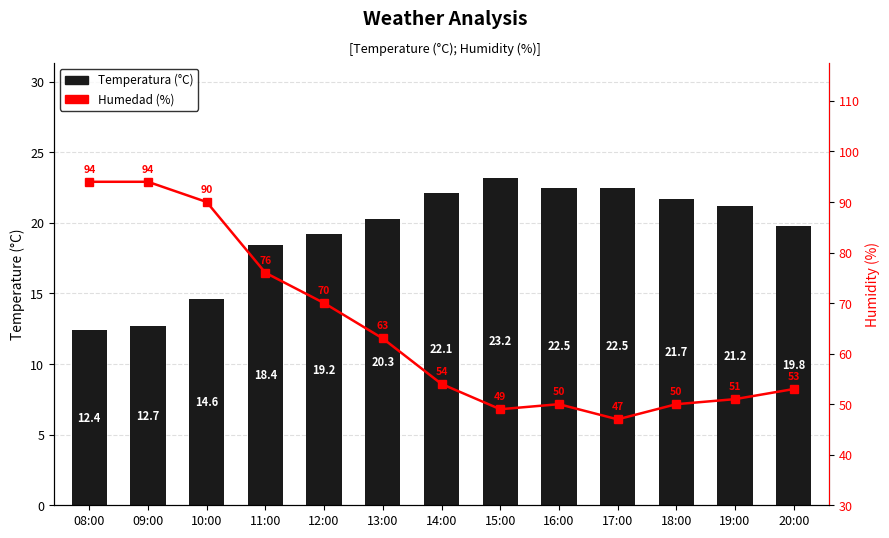

Which has a higher value, 18:00 or 15:00?

15:00